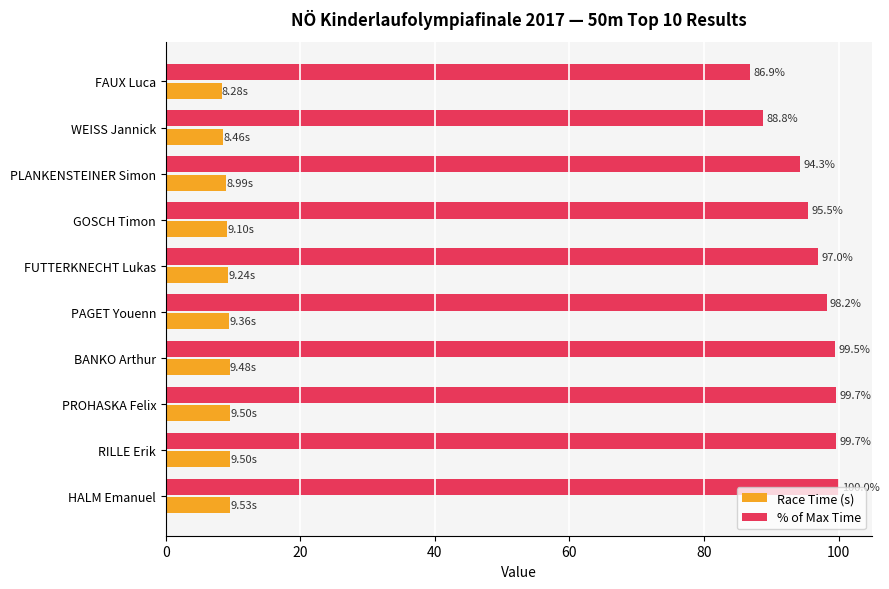

What is the sum of the Race Time (s) values at PROHASKA Felix and FUTTERKNECHT Lukas?

18.7